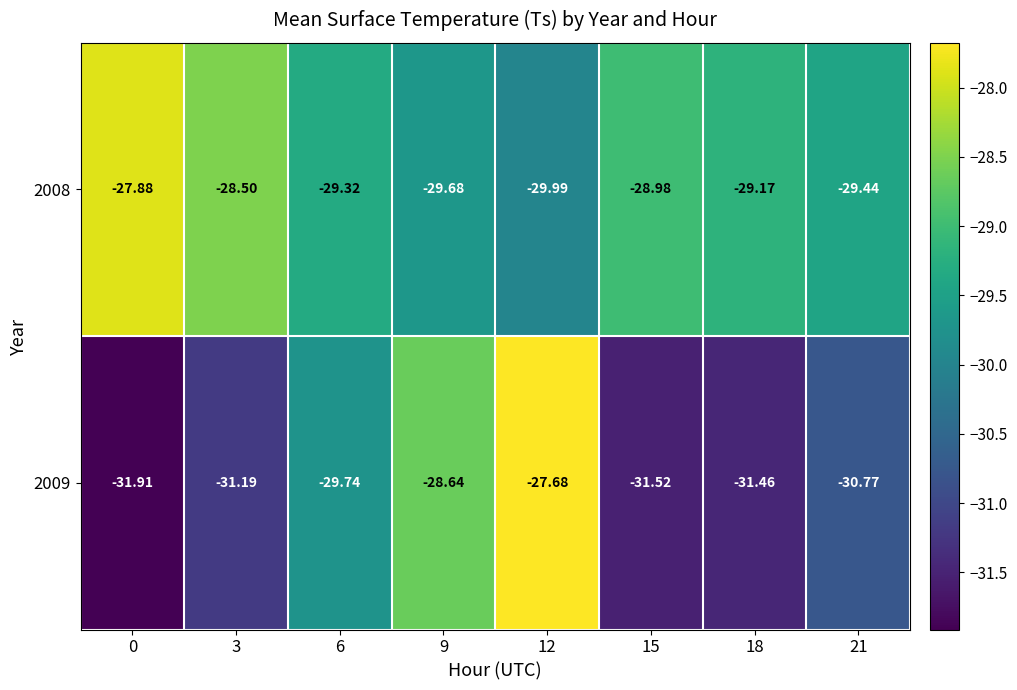

What is the total value across all series at 9?

-58.3